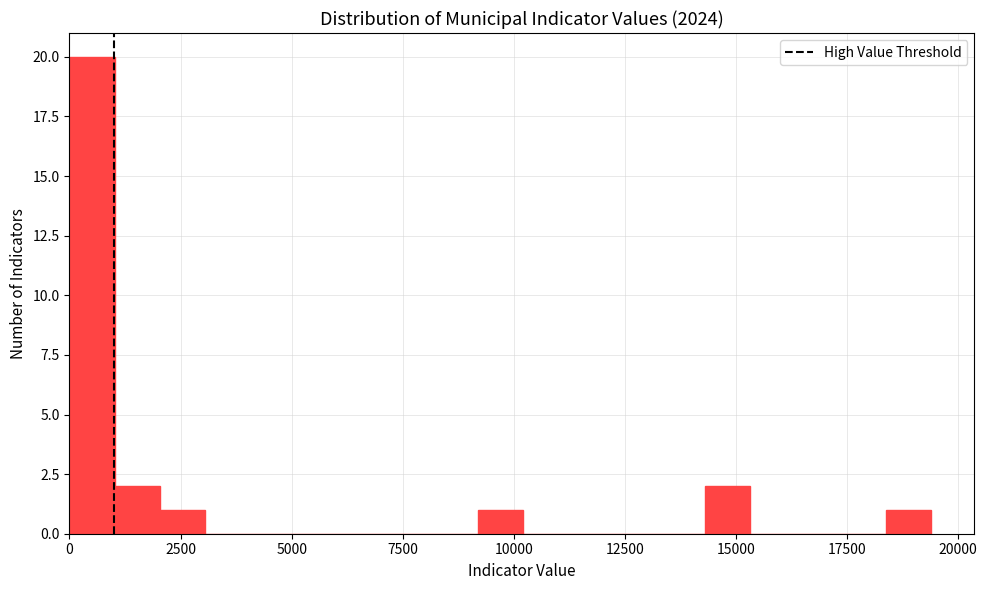

Read against the x-axis, roughly where is the centre of the tallest bar?

500